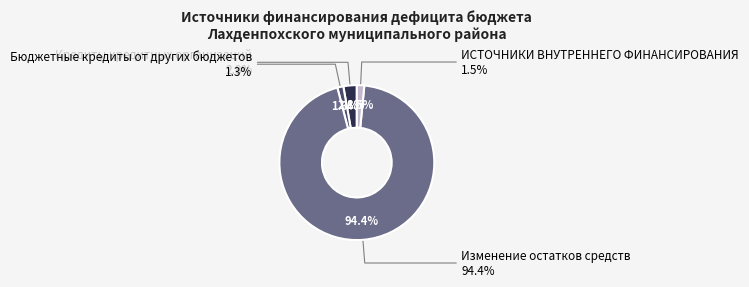

Does Бюджетные кредиты от других бюджетов represent more than half of the total?

No